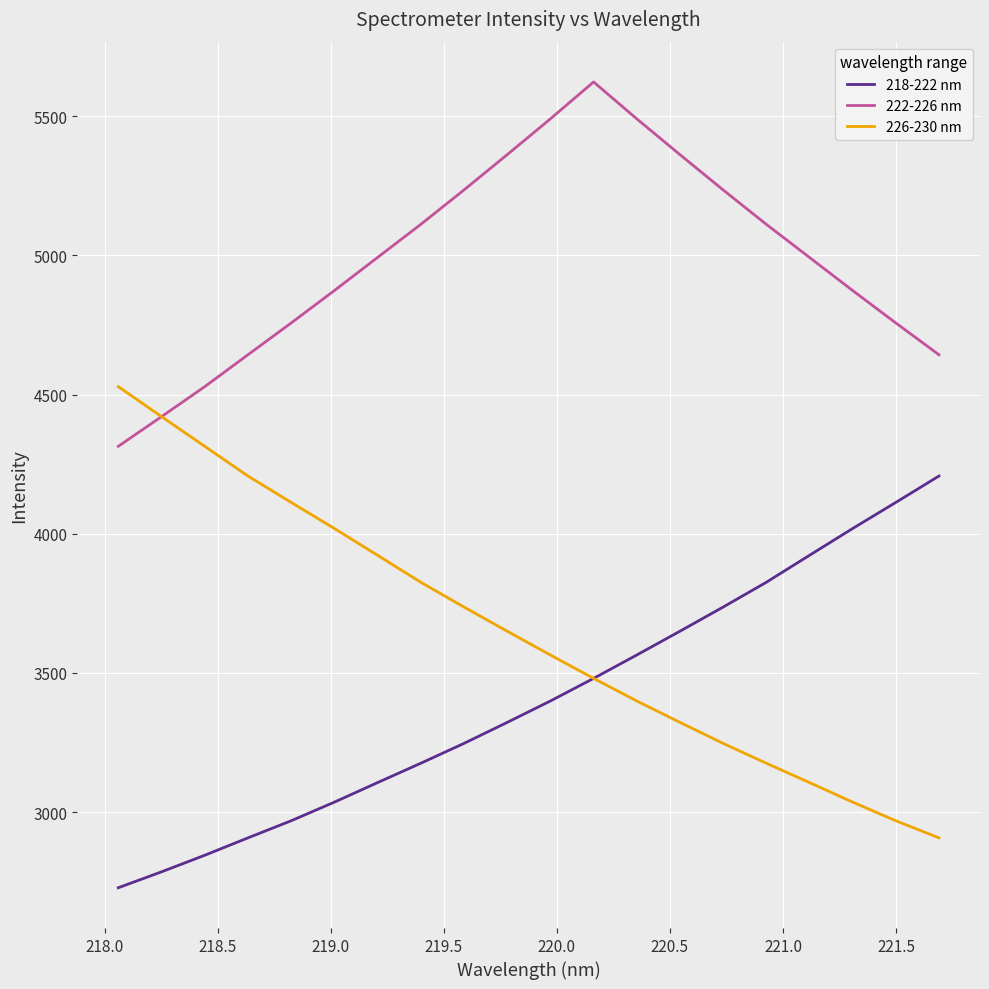

What is the smallest value displayed?

2728.9